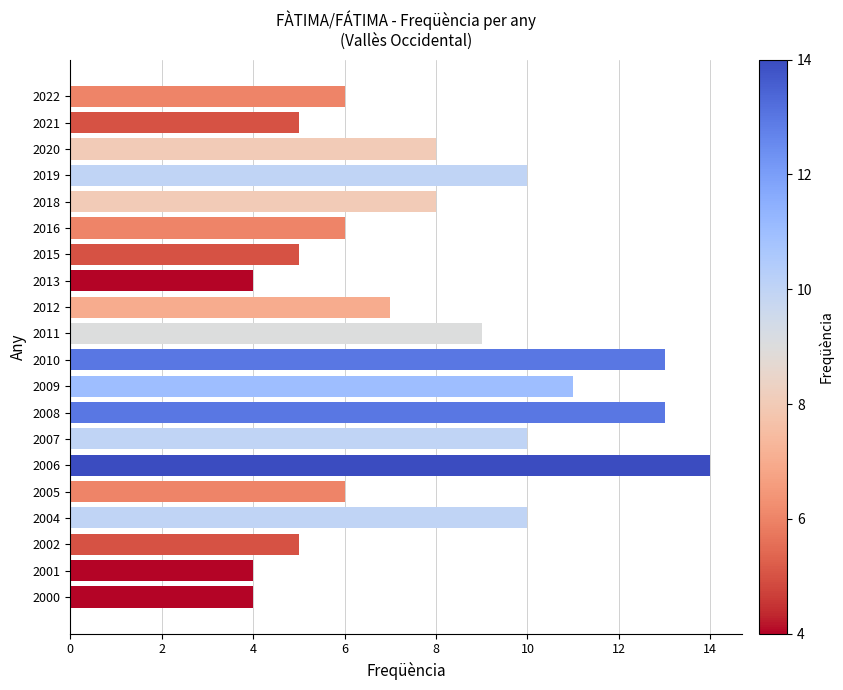

Reading bottom to top, list all the values displayed in this chart.

2000=4	2001=4	2002=5	2004=10	2005=6	2006=14	2007=10	2008=13	2009=11	2010=13	2011=9	2012=7	2013=4	2015=5	2016=6	2018=8	2019=10	2020=8	2021=5	2022=6